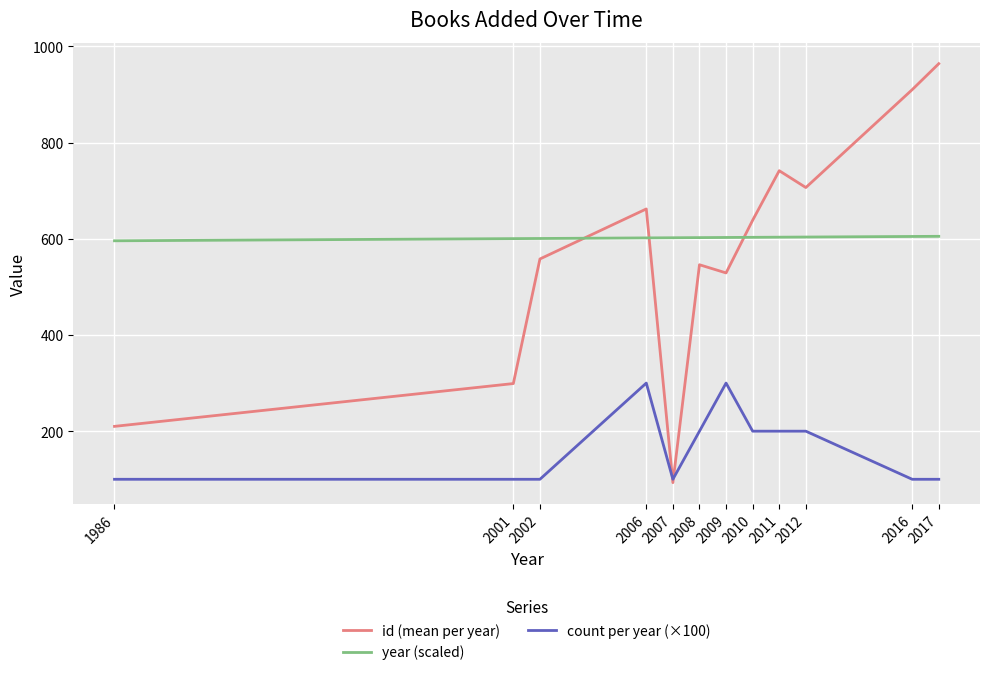

True or false: count per year (×100) and year (scaled) intersect in this chart.

False